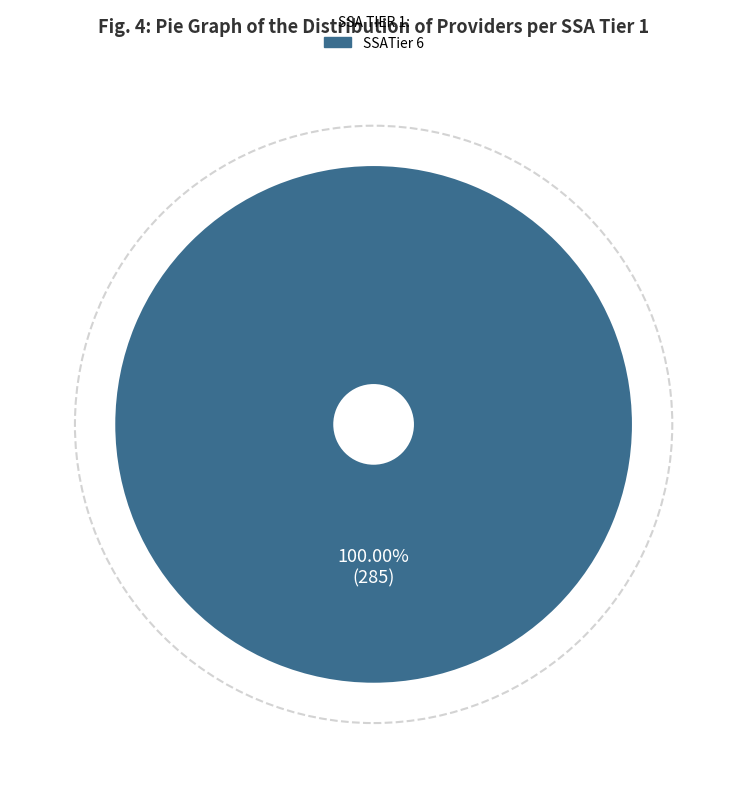

Rank the categories by value from lowest to highest.

SSATier 6